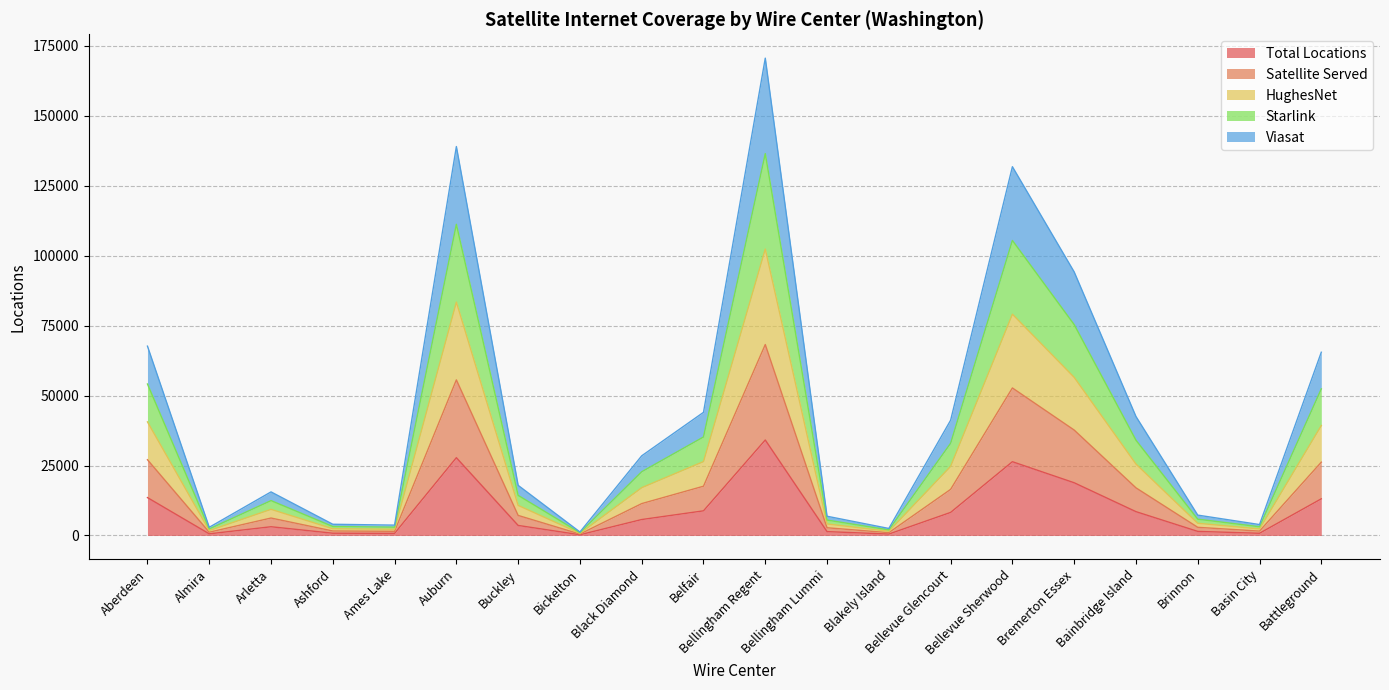

Count the number of categories in the chart.

20